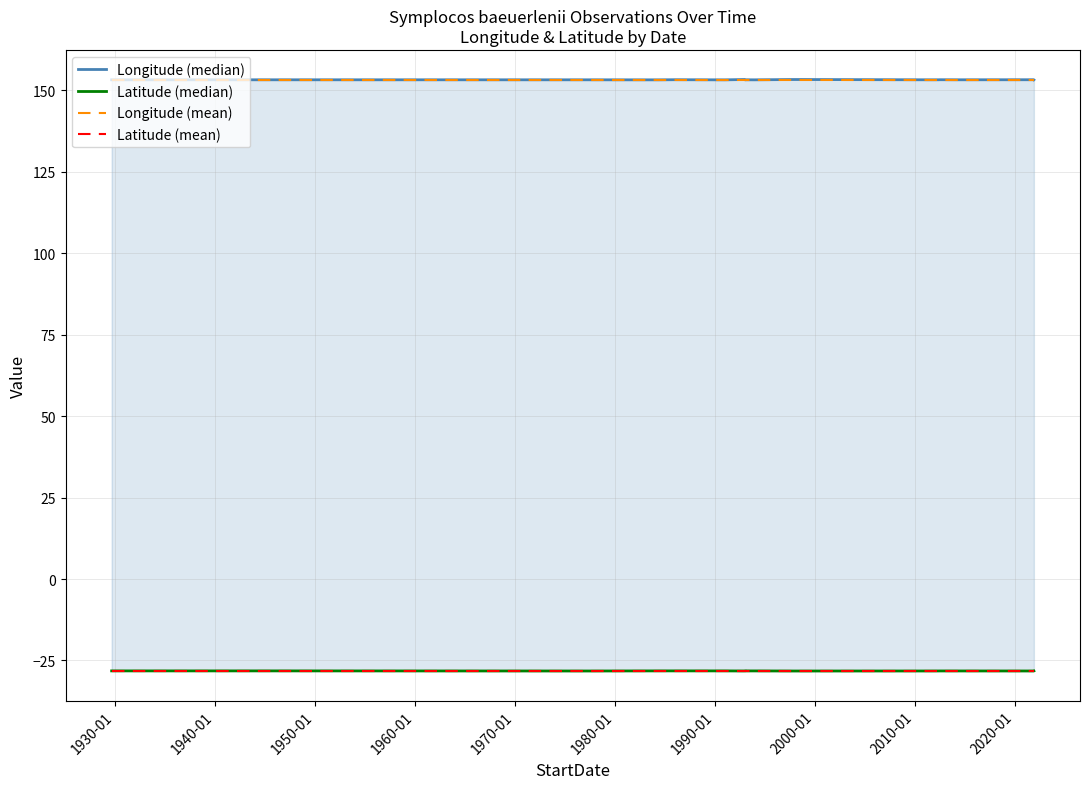

What is the maximum value for Longitude (mean)?

153.3